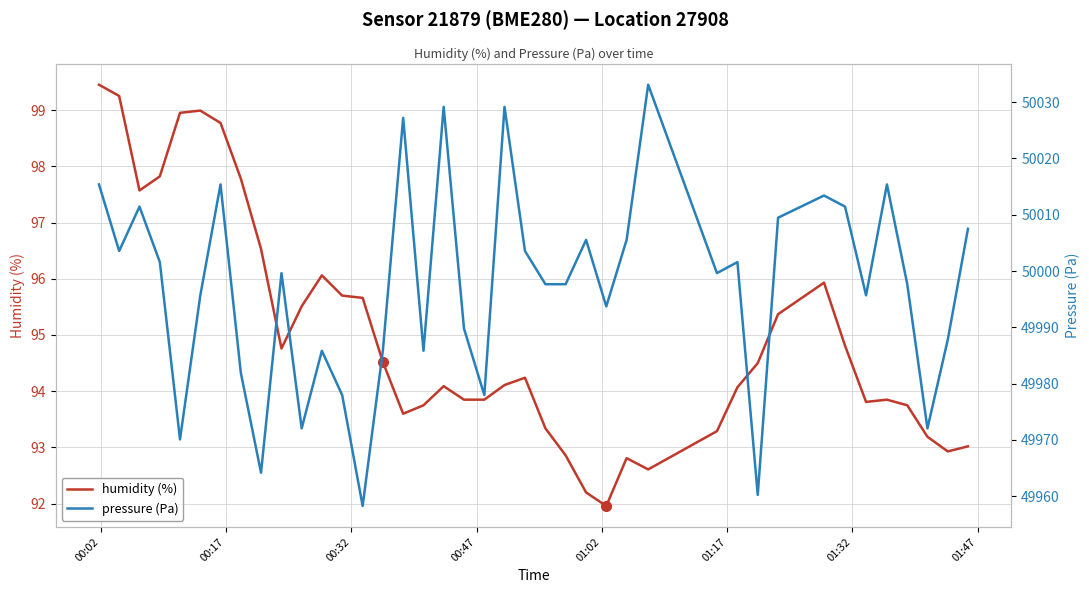

What is the maximum value for humidity (%)?

99.5